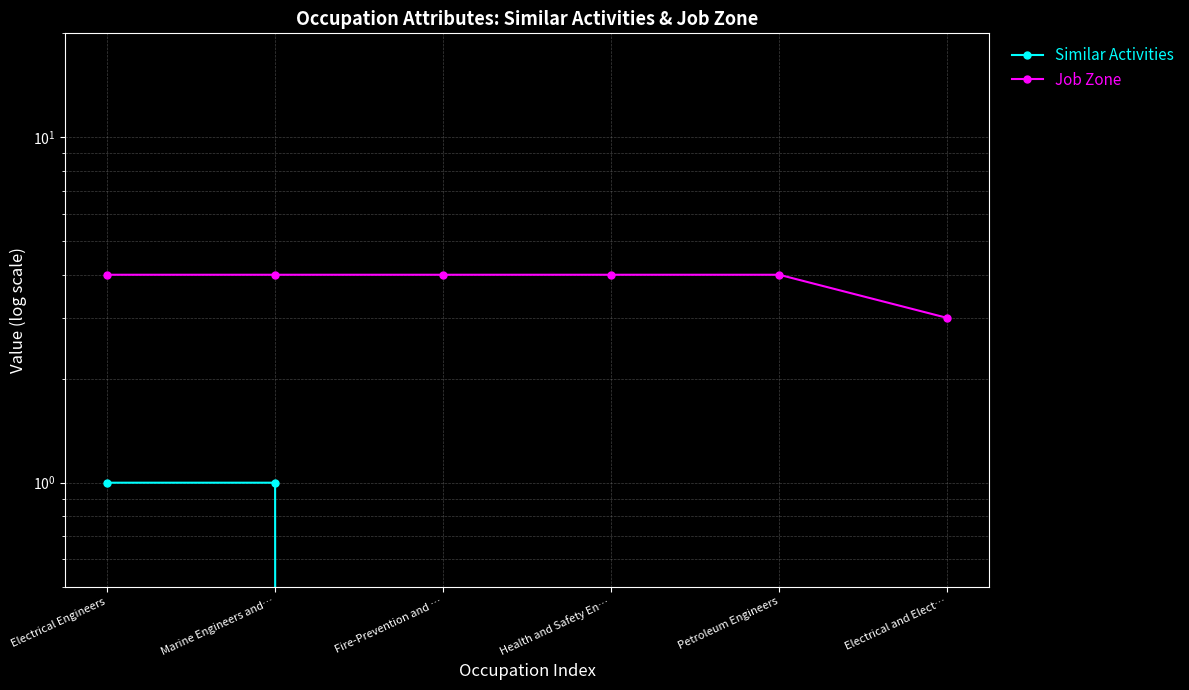

Which series has the widest spread of values?

Similar Activities